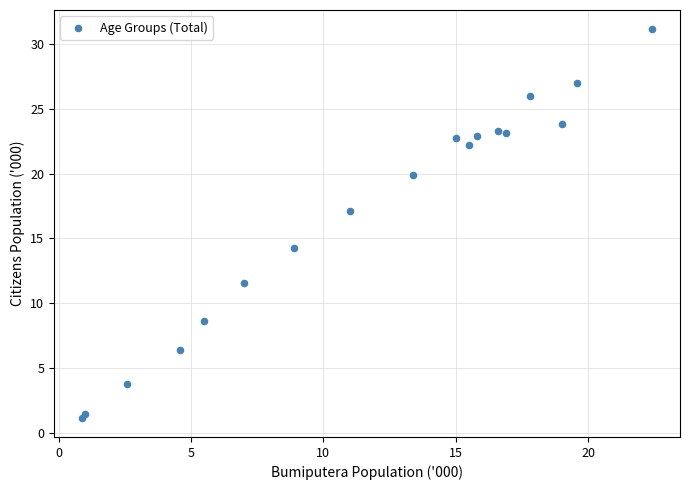

What Y value in the scatter plot is closest to 16?

17.1